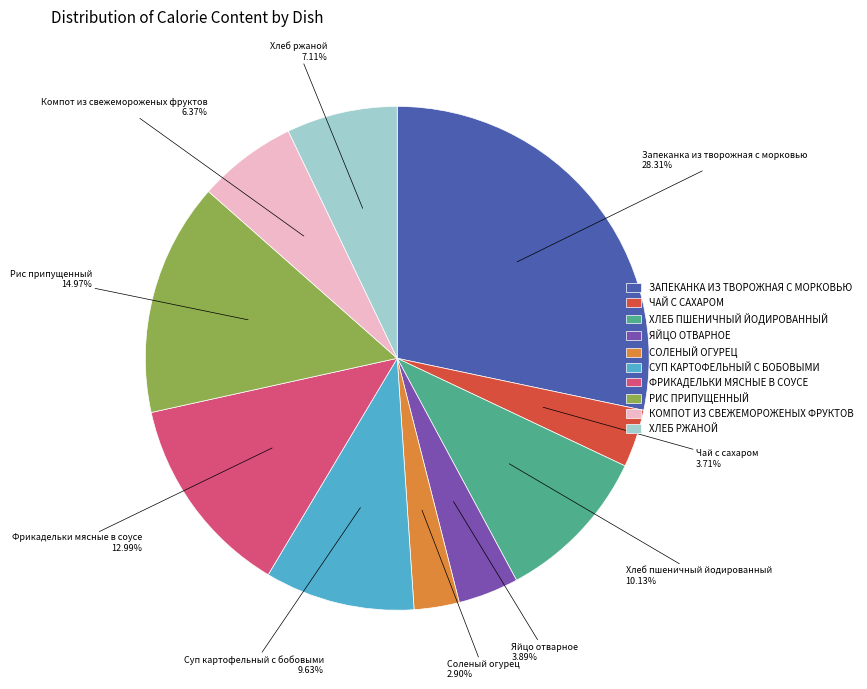

Which category has the smallest portion of the pie?

СОЛЕНЫЙ ОГУРЕЦ